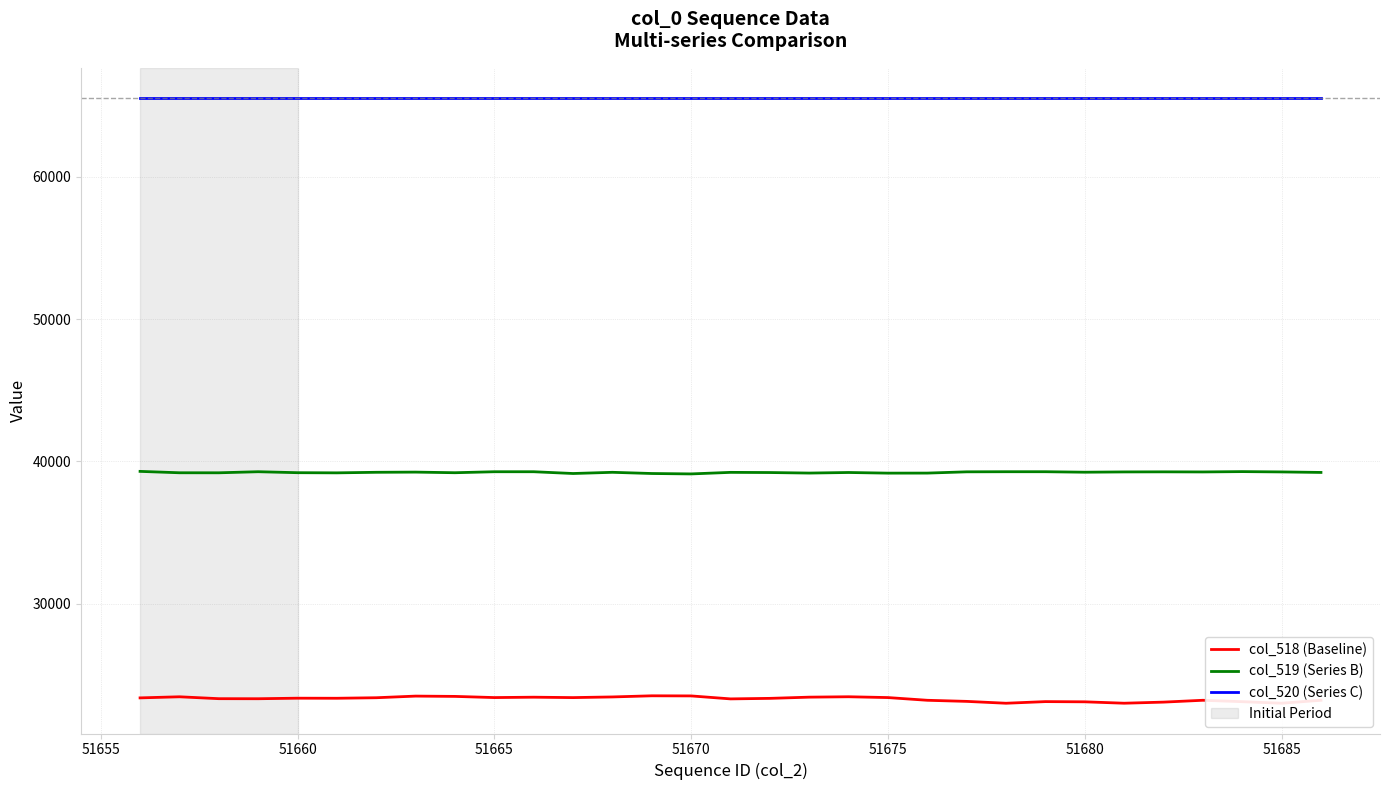

True or false: col_520 (Series C) and col_519 (Series B) intersect in this chart.

False